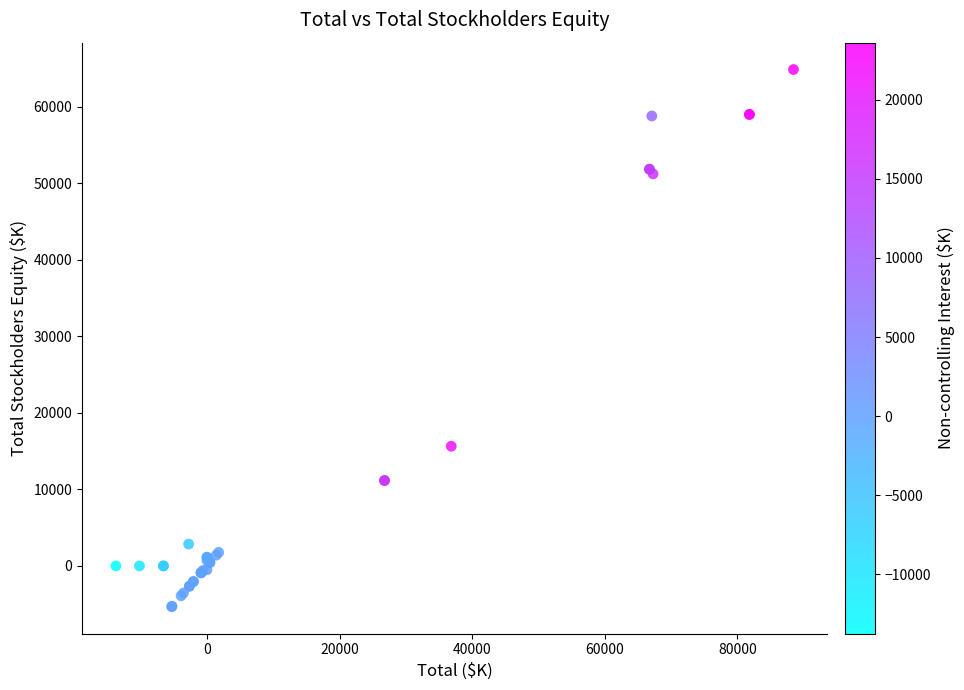

What Y value in the scatter plot is closest to 29763?

15638